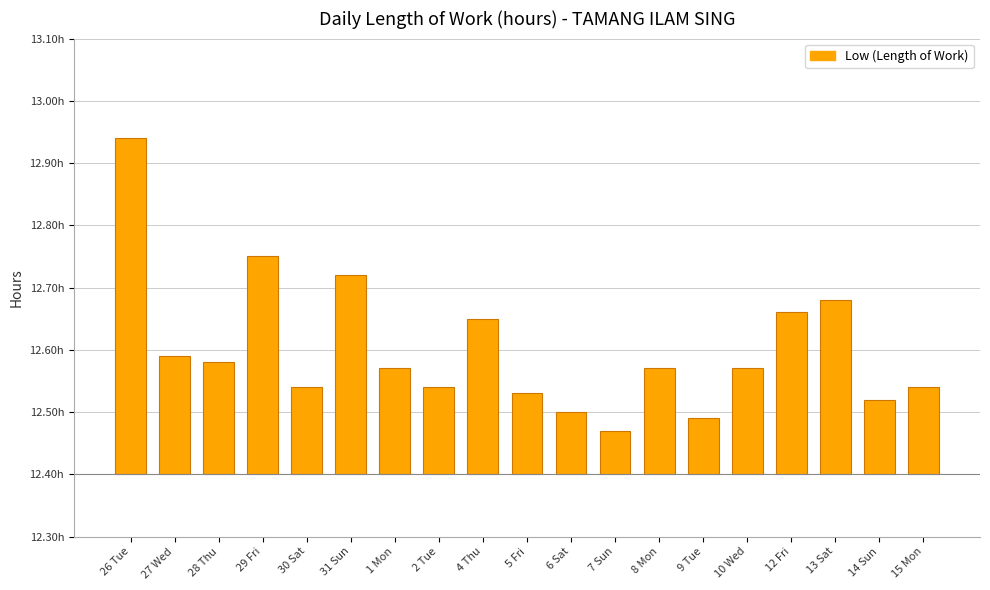

What is the label of the 15th bar from the right?

30 Sat